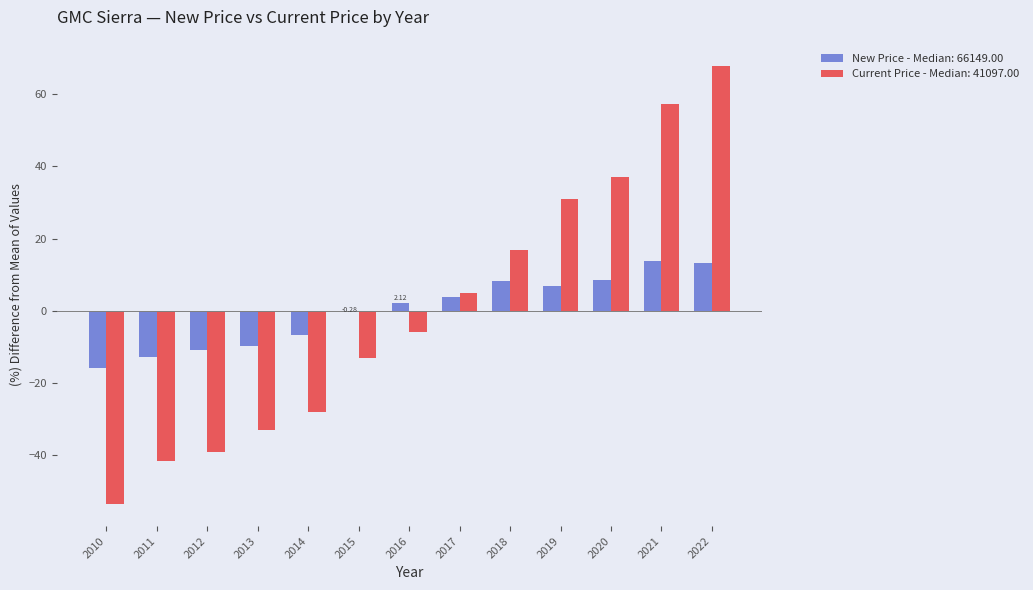

What is the sum of the Current Price - Median: 41097.00 values at 2021 and 2011?

15.6